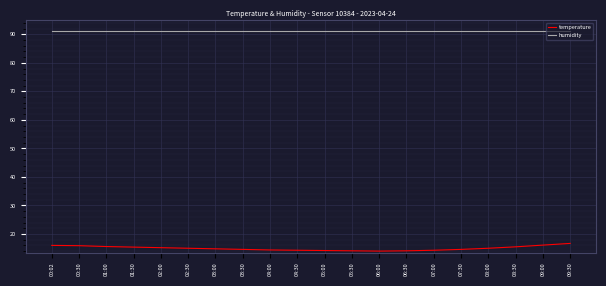

What is the difference between the highest and lowest values at 07:00?

77.0